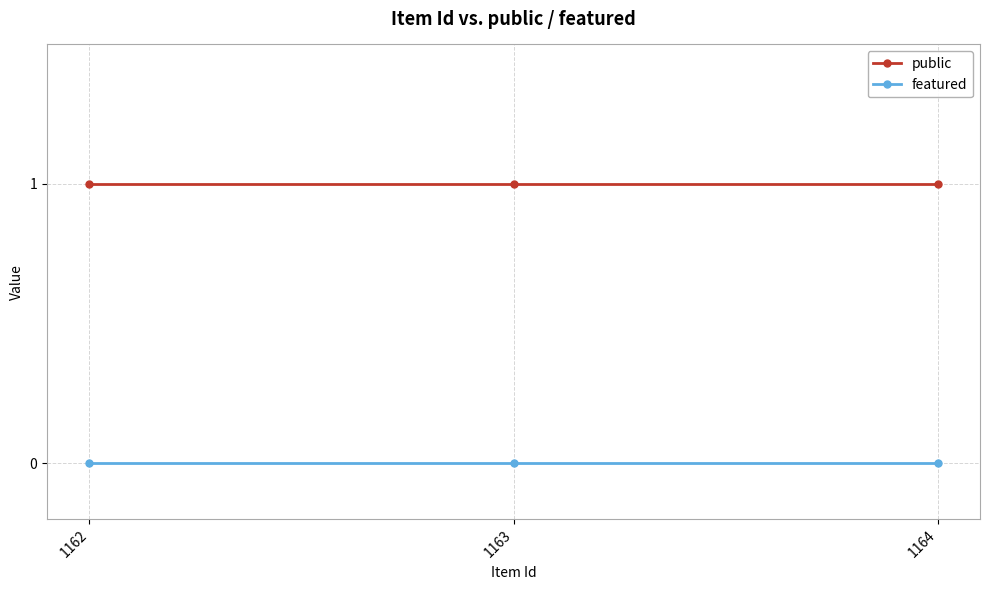

How many data points does each series have?

3